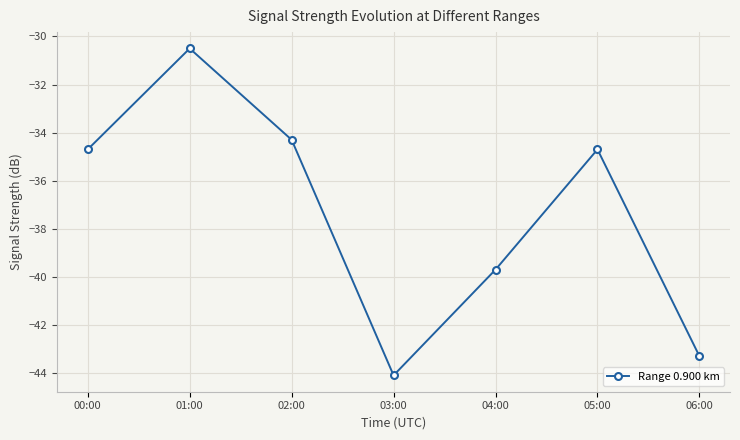

What is the value of the 6th point from the left?

-34.7